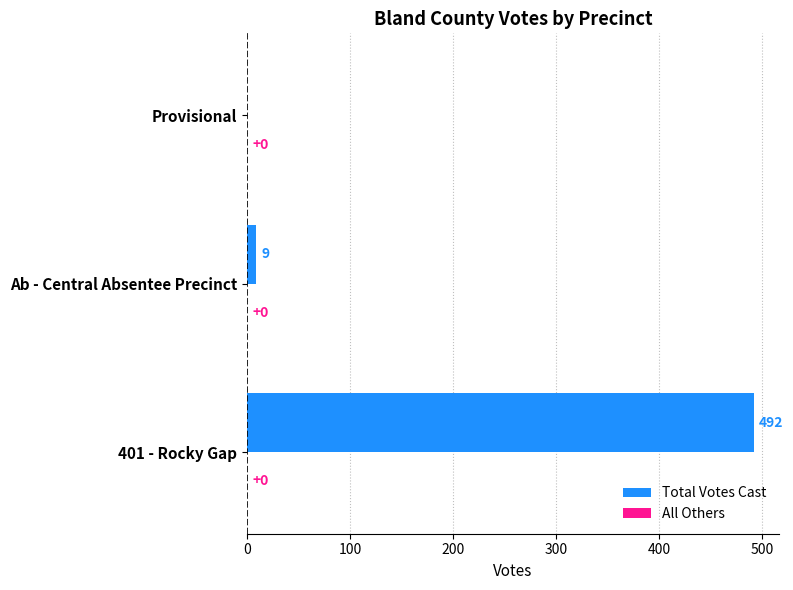

What is the greatest value displayed?

492